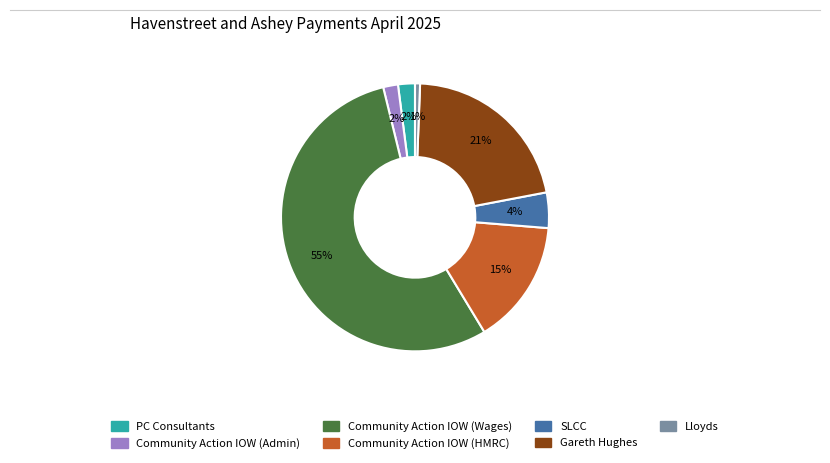

Do Lloyds and Community Action IOW (HMRC) together represent more than half of the pie?

No